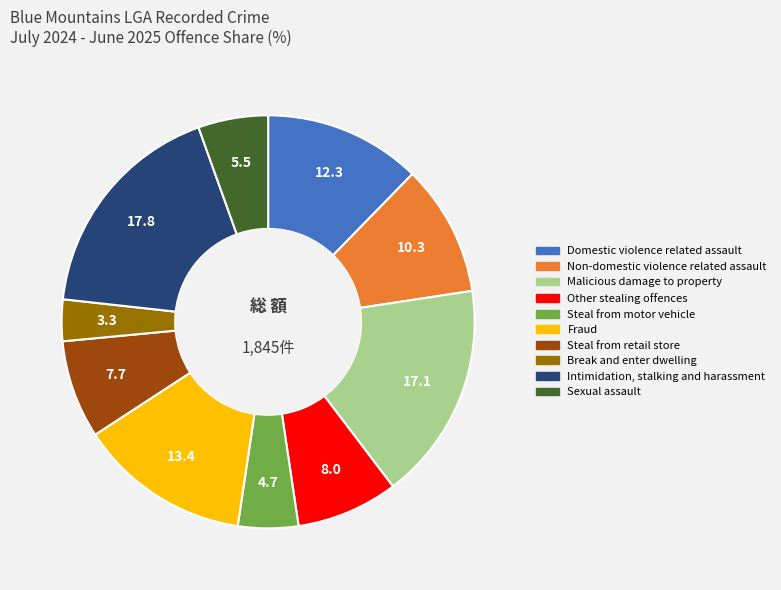

The Domestic violence related assault slice represents 6% of the pie. True or false?

False